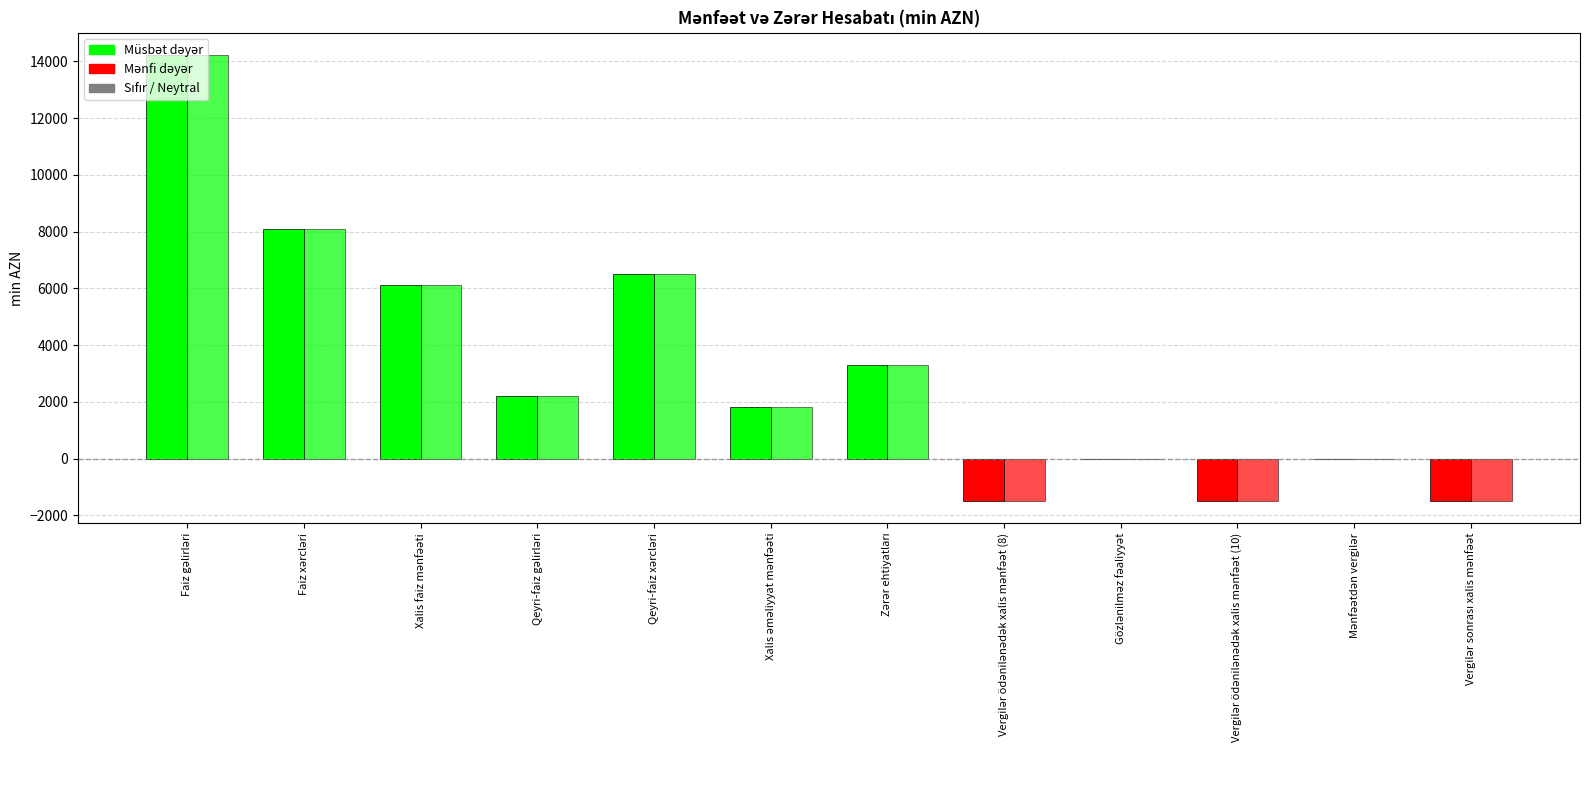

Count the number of data series in this chart.

2